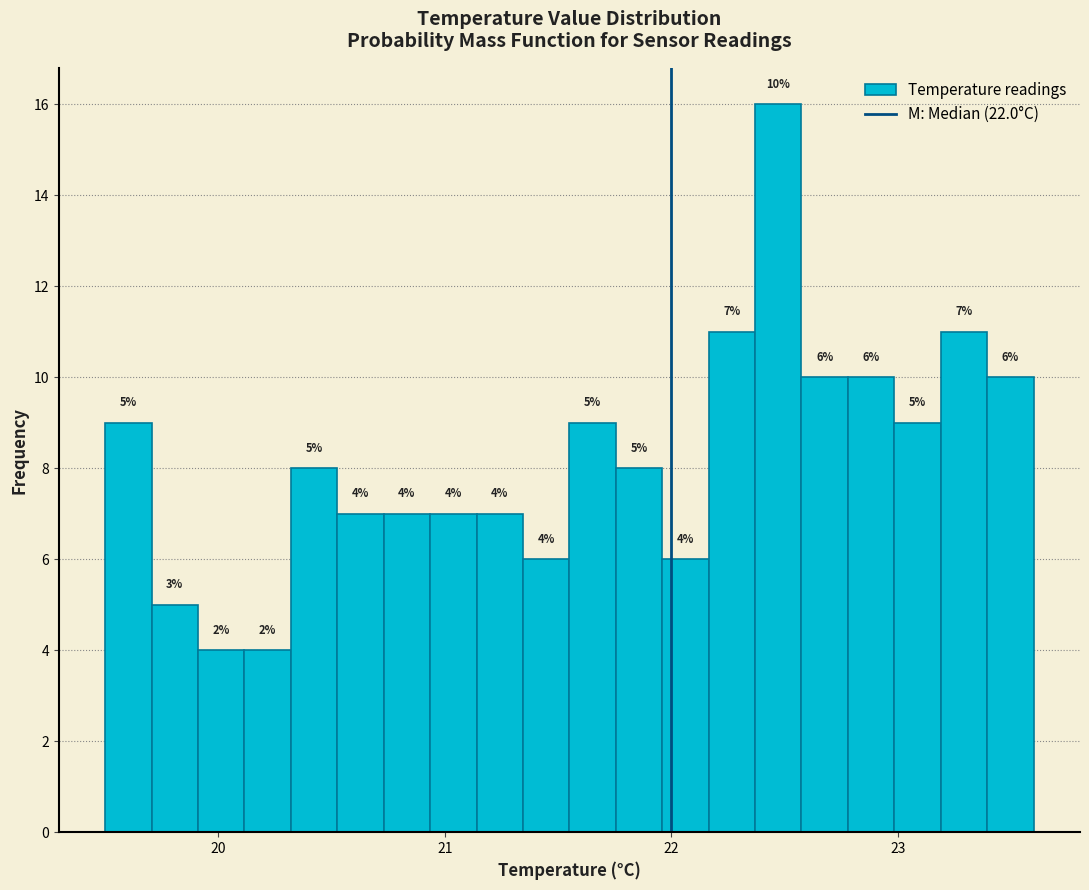

Around what value on the x-axis is the tallest bar? Give the approximate position of its centre, as read against the axis.

22.5